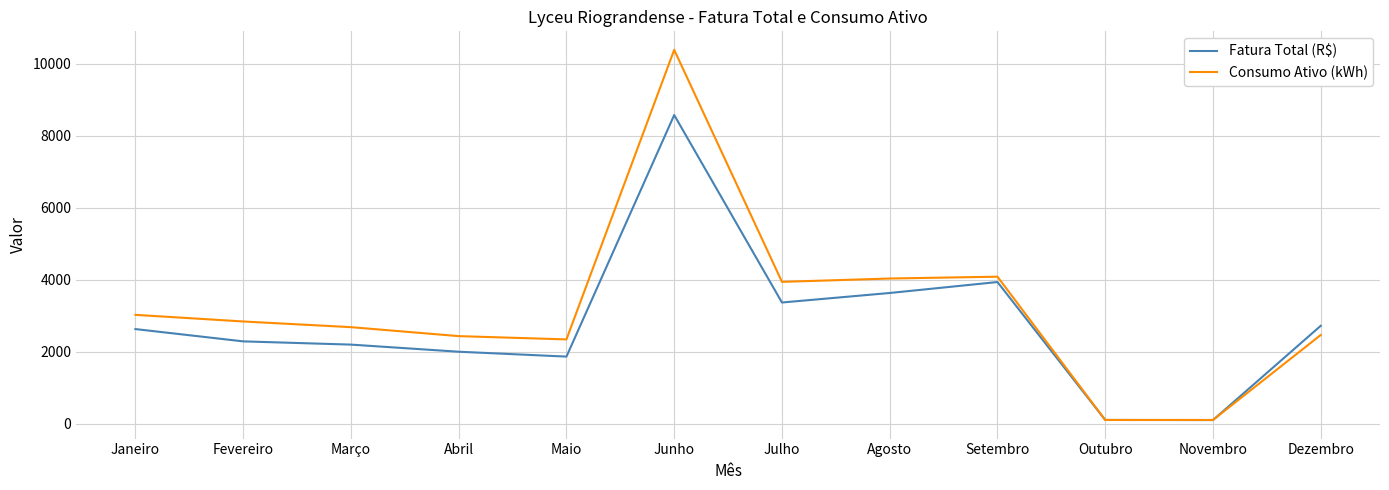

The value of Consumo Ativo (kWh) at Março is 3951.7. True or false?

False